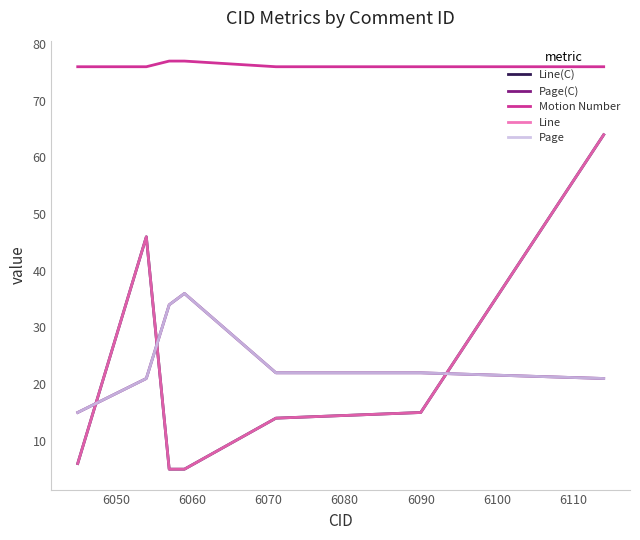

Is this an area chart (filled region under the line)?

No